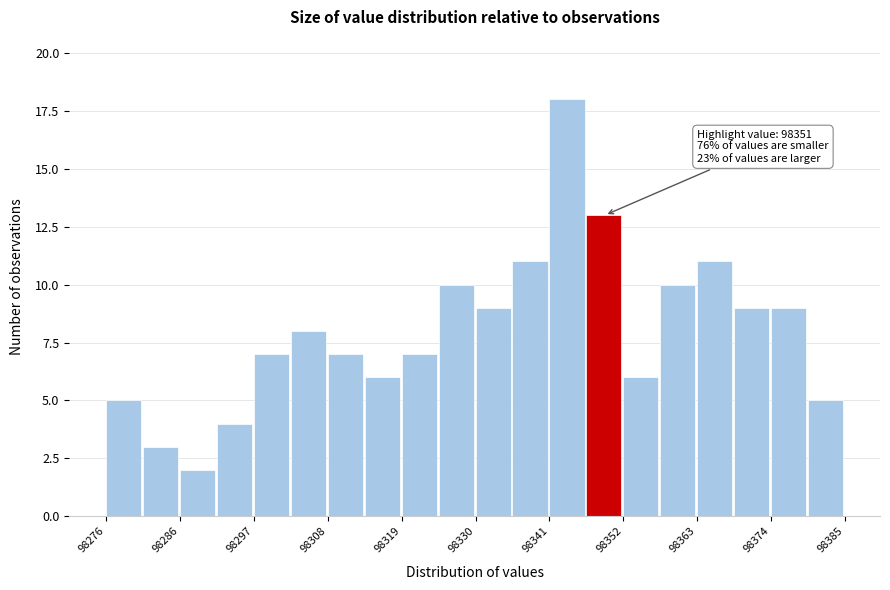

Around what value on the x-axis is the tallest bar? Give the approximate position of its centre, as read against the axis.

98344